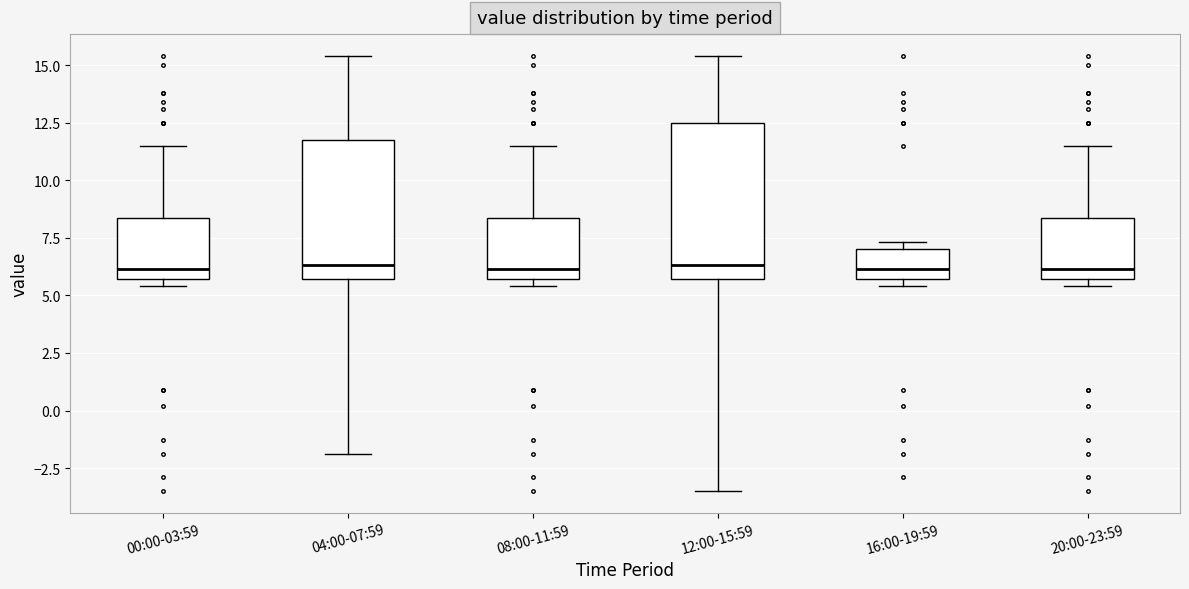

Reading left to right, transcribe this box plot: for each box, give where its median line is, the range the box spans, and where its two whiskers end, as read against the y-axis. The values are not printed on the chart, so give them approximately, as read against the axis.

00:00-03:59: median 6.0, box 5.5 to 8.5, whiskers 5.5 (just below the box's lower edge) to 11.5
04:00-07:59: median 6.5, box 5.5 to 12.0, whiskers -2.0 to 15.5
08:00-11:59: median 6.0, box 5.5 to 8.5, whiskers 5.5 (just below the box's lower edge) to 11.5
12:00-15:59: median 6.5, box 5.5 to 12.5, whiskers -3.5 to 15.5
16:00-19:59: median 6.0, box 5.5 to 7.0, whiskers 5.5 (just below the box's lower edge) to 7.5
20:00-23:59: median 6.0, box 5.5 to 8.5, whiskers 5.5 (just below the box's lower edge) to 11.5